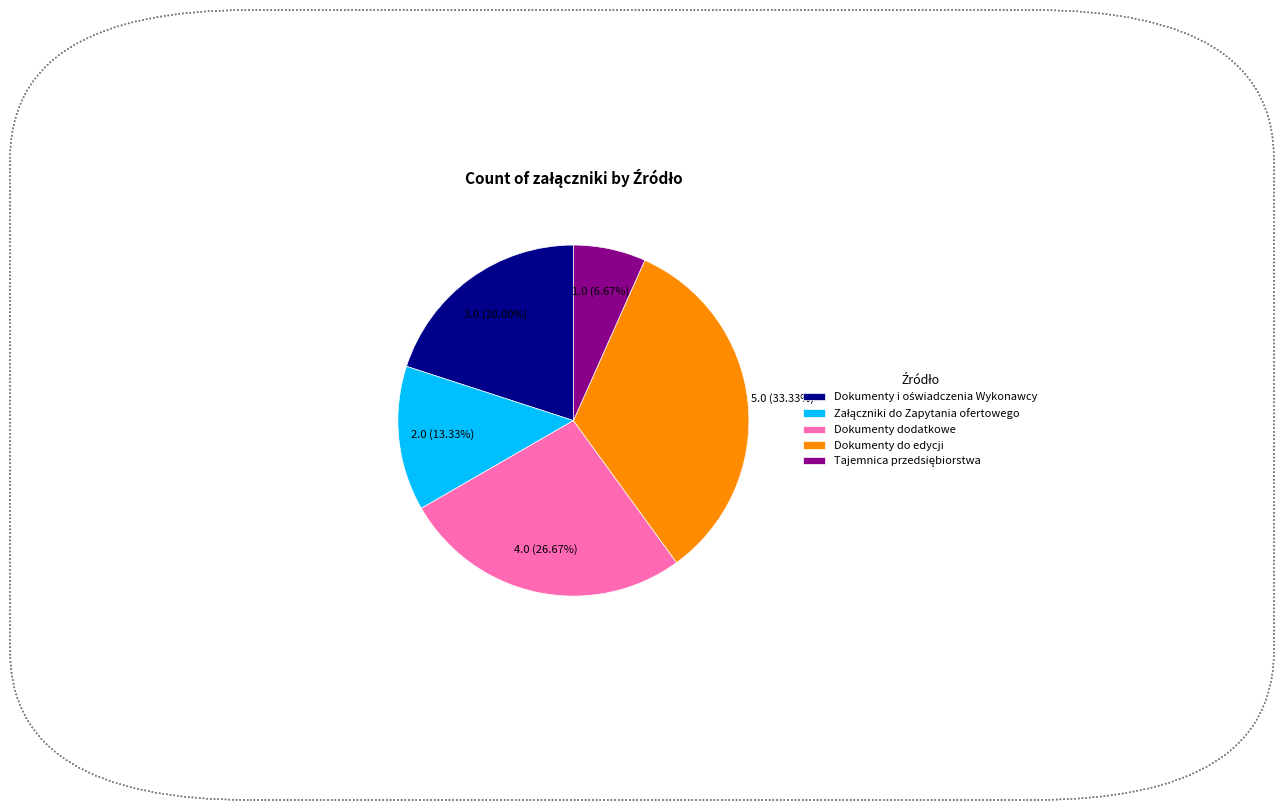

Does Dokumenty do edycji account for over 50% of the chart?

No